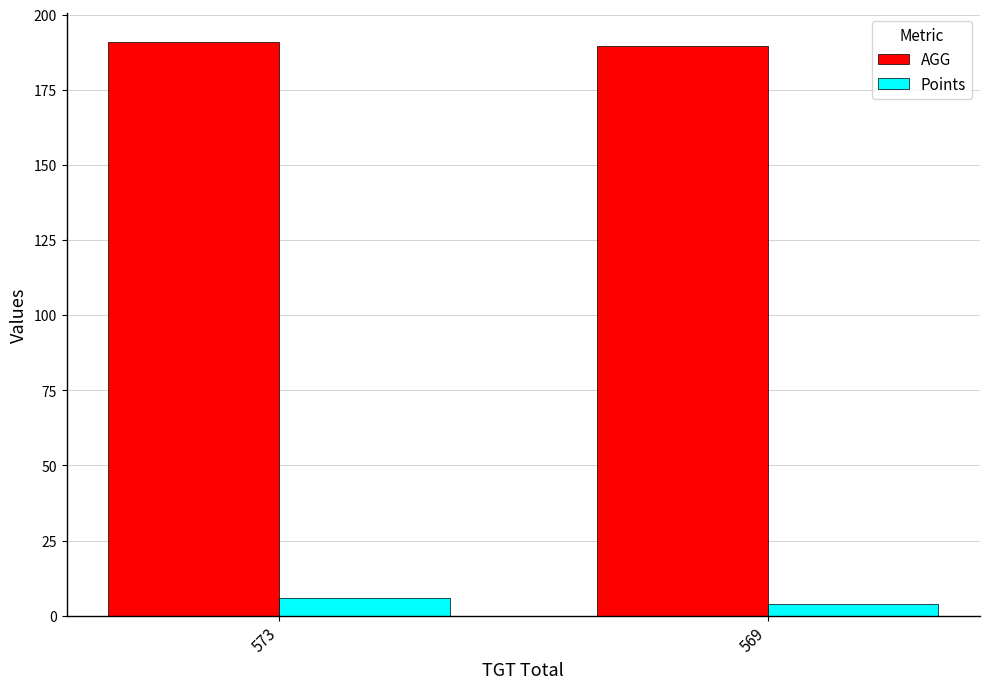

What are all the series names shown in the legend?

AGG, Points